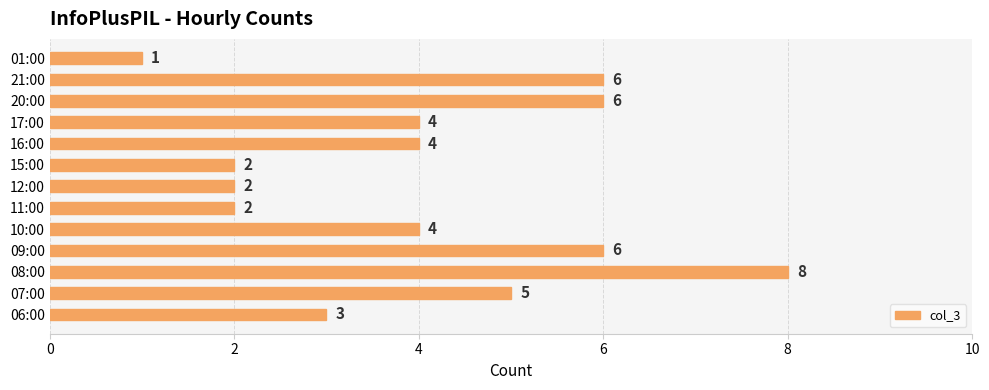

Reading bottom to top, extract all data points from this chart.

06:00=3	07:00=5	08:00=8	09:00=6	10:00=4	11:00=2	12:00=2	15:00=2	16:00=4	17:00=4	20:00=6	21:00=6	01:00=1